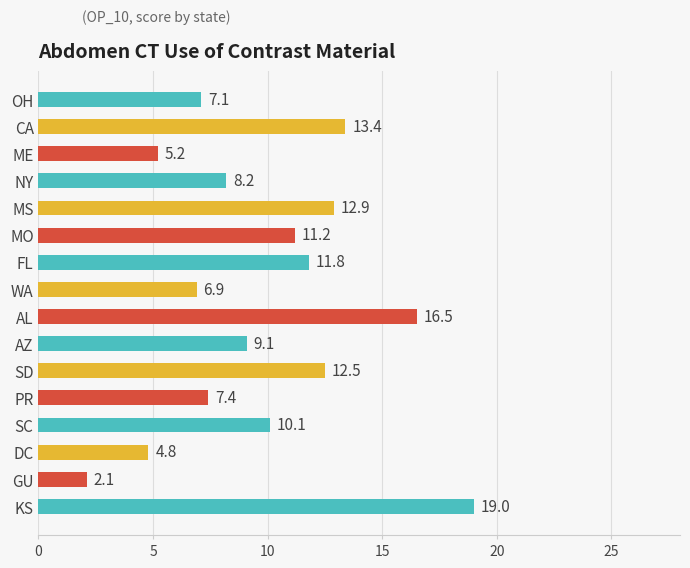

Are the bars grouped side by side (vs. stacked)?

No